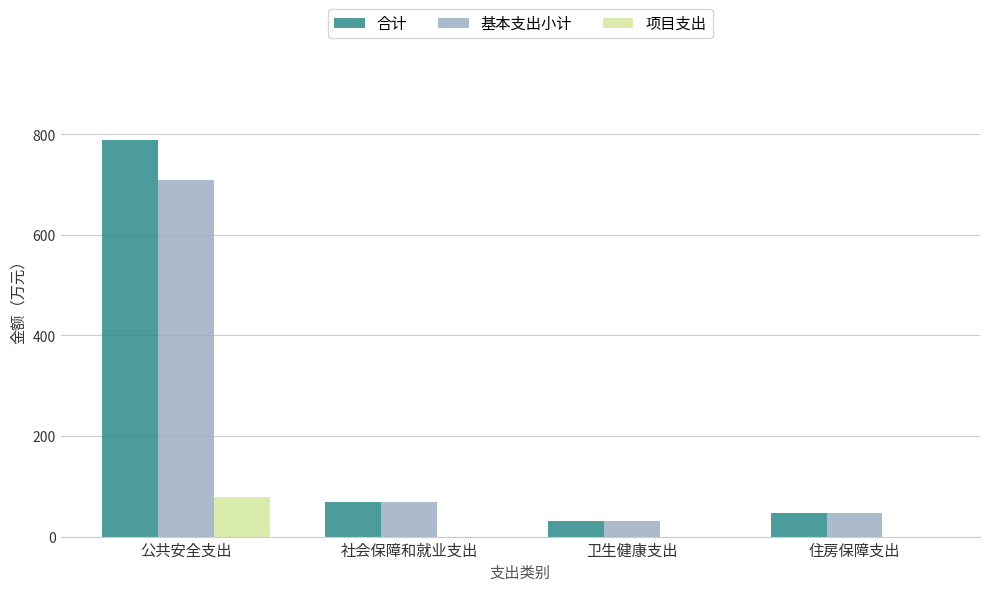

Which series has the largest total across all categories?

合计